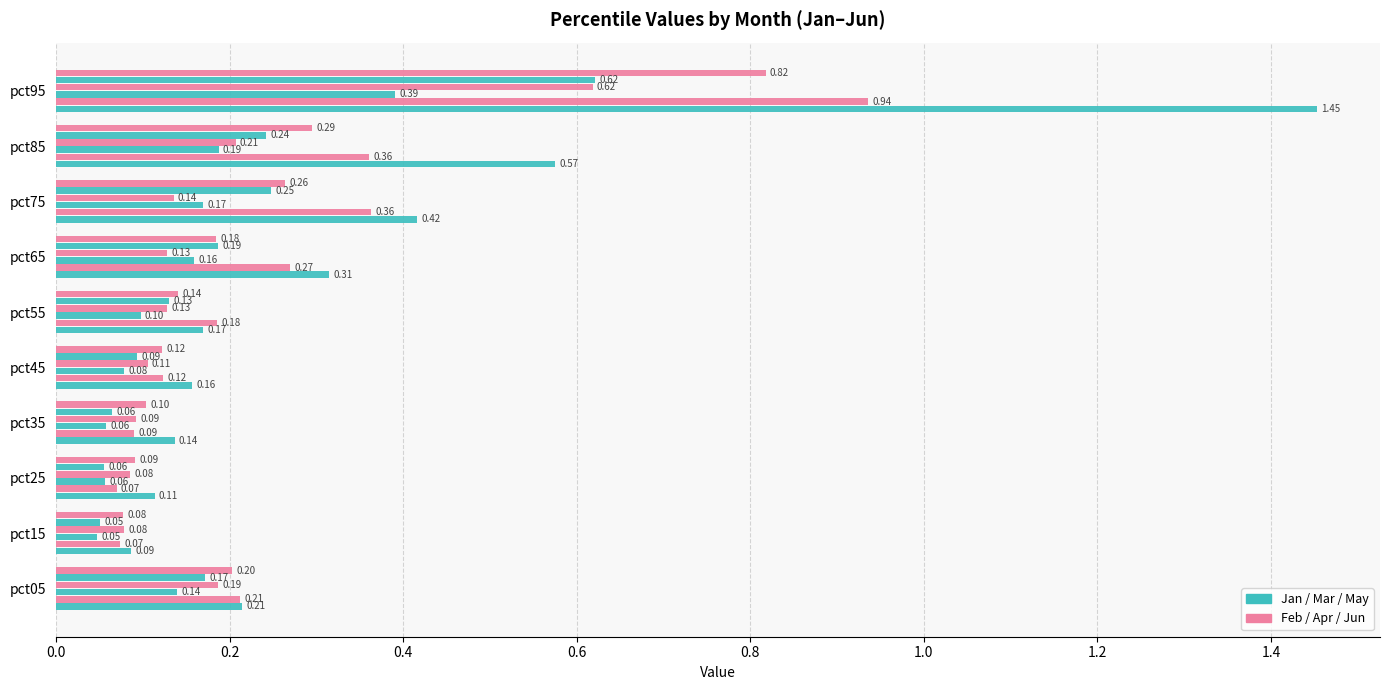

What is the label of the 3rd bar from the right?

1.4